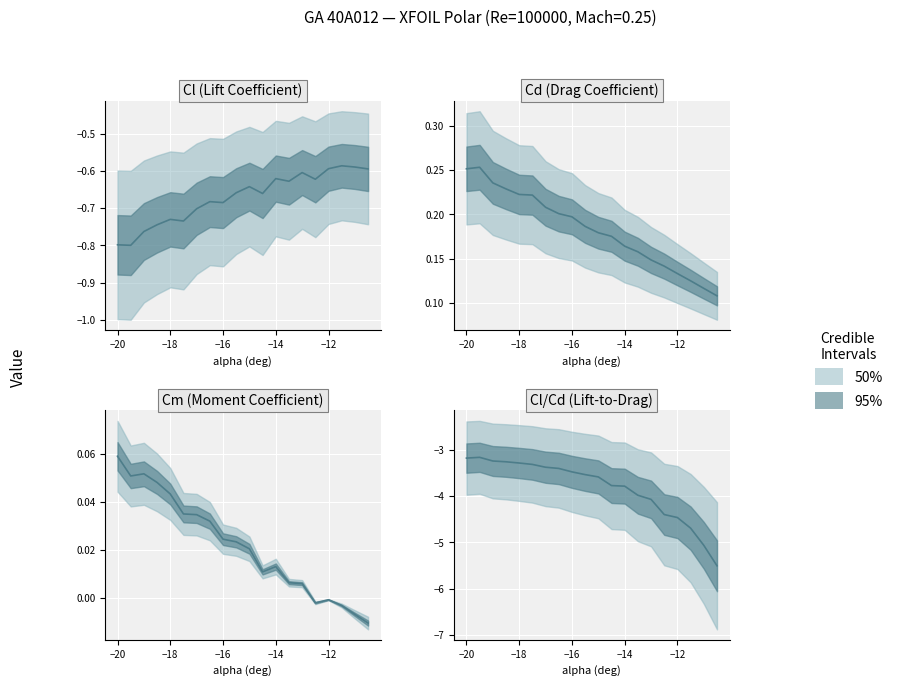

Which series has the largest range (max minus min)?

Cl_Cd